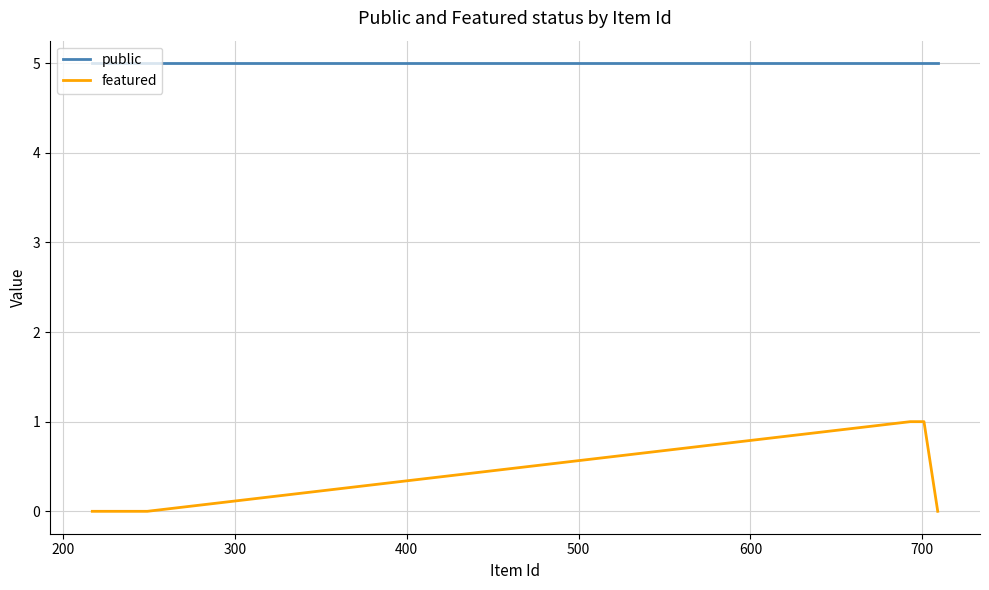

Which series has the widest spread of values?

featured